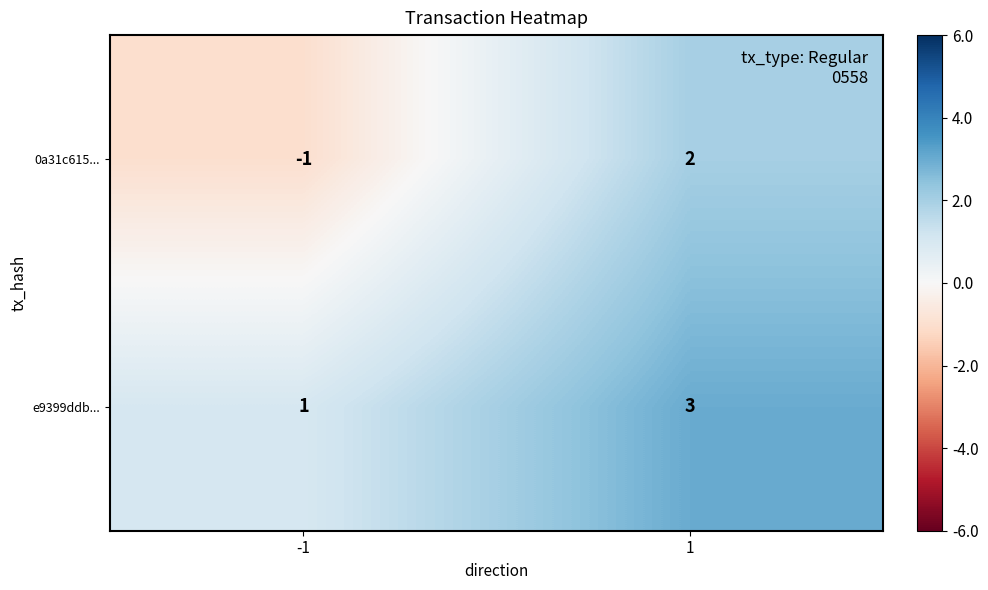

What is the greatest value displayed?

3